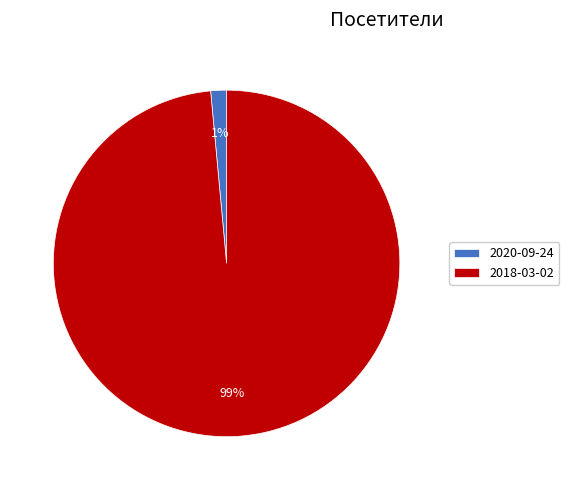

Rank the categories by value from highest to lowest.

2018-03-02, 2020-09-24